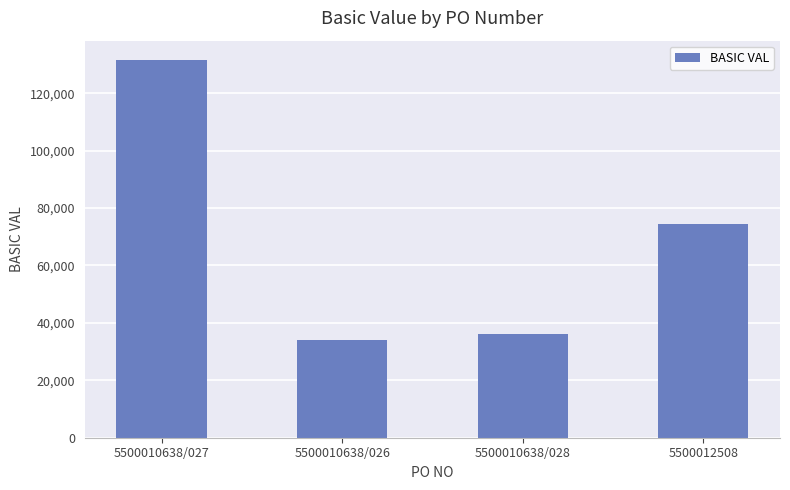

What is the average value?

69039.7